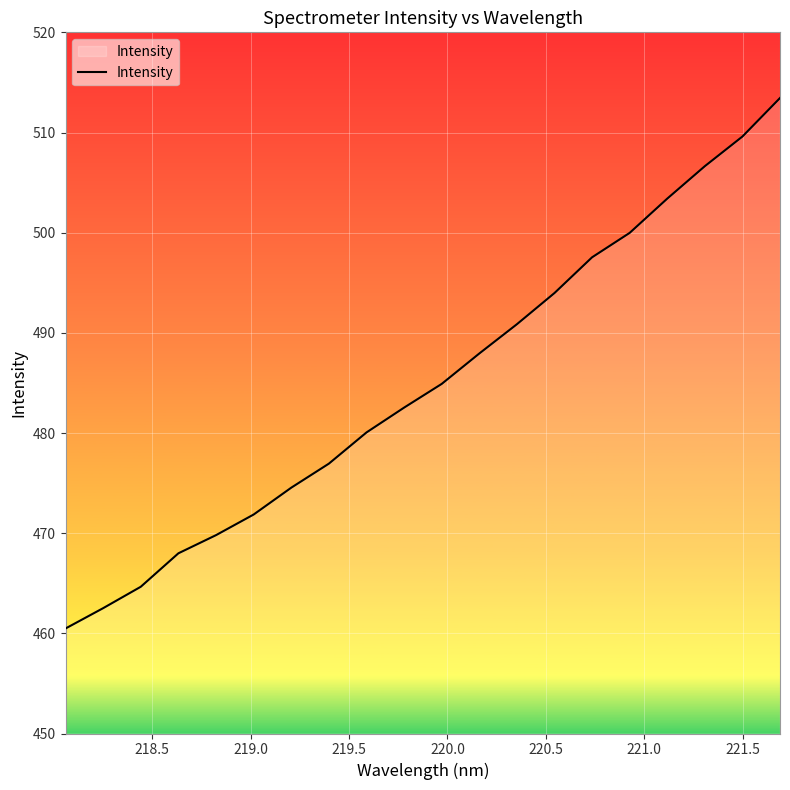

What is the maximum value shown in the chart?

513.4